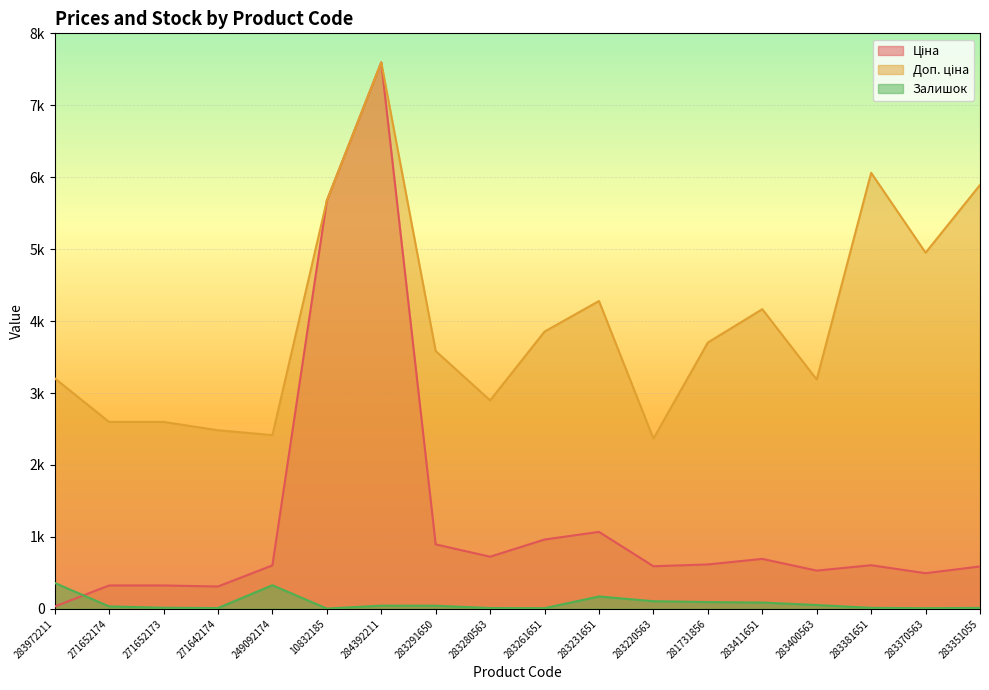

True or false: Залишок and Доп. ціна intersect in this chart.

False